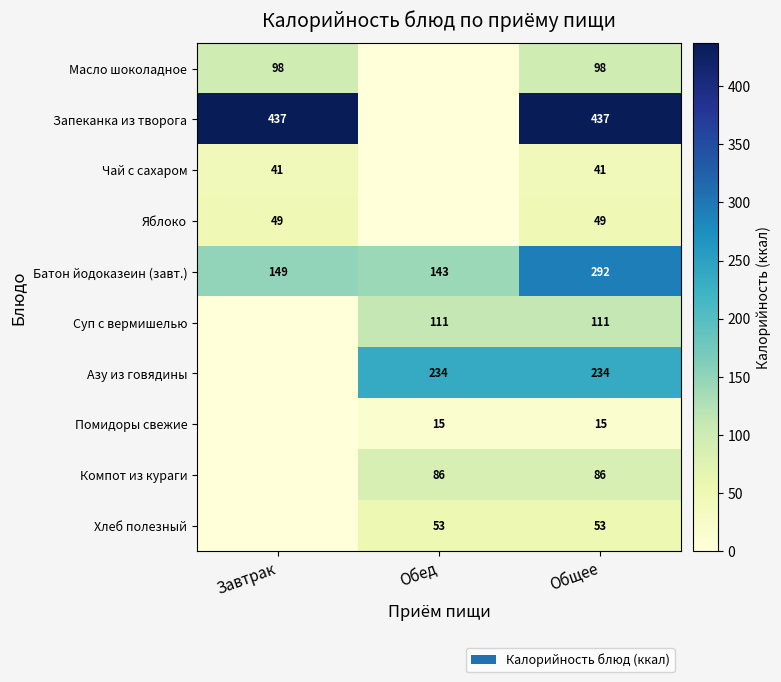

Is it true that Батон йодоказеин (завт.) equals 149 at Завтрак?

True